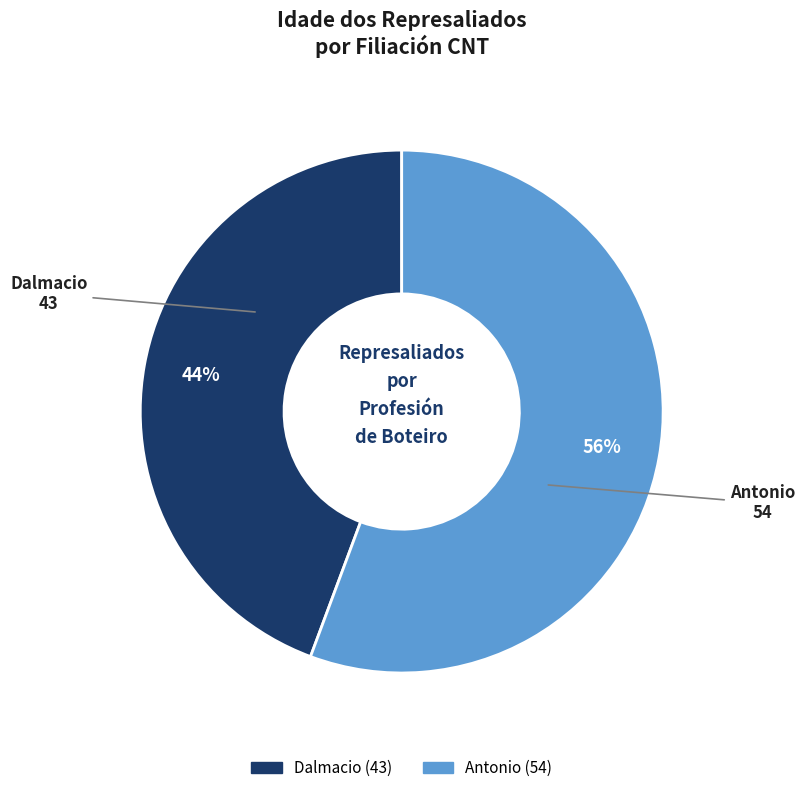

Approximately how many times larger is the value at Antonio compared to Dalmacio?

1.3